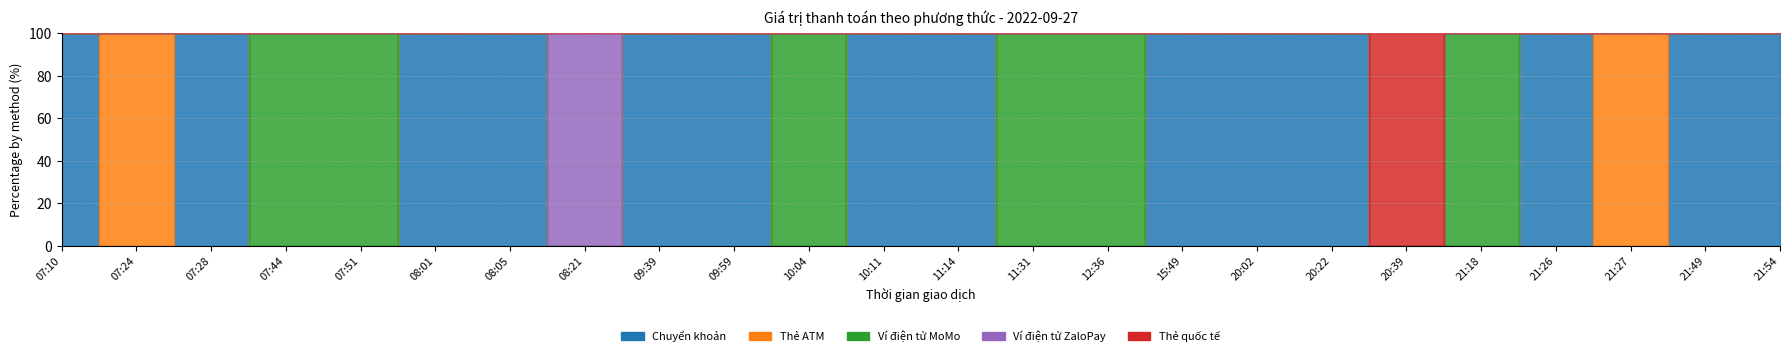

Rank the categories by Ví điện tử ZaloPay value from highest to lowest.

08:21, 07:10, 07:24, 07:28, 07:44, 07:51, 08:01, 08:05, 09:39, 09:59, 10:04, 10:11, 11:14, 11:31, 12:36, 15:49, 20:02, 20:22, 20:39, 21:18, 21:26, 21:27, 21:49, 21:54